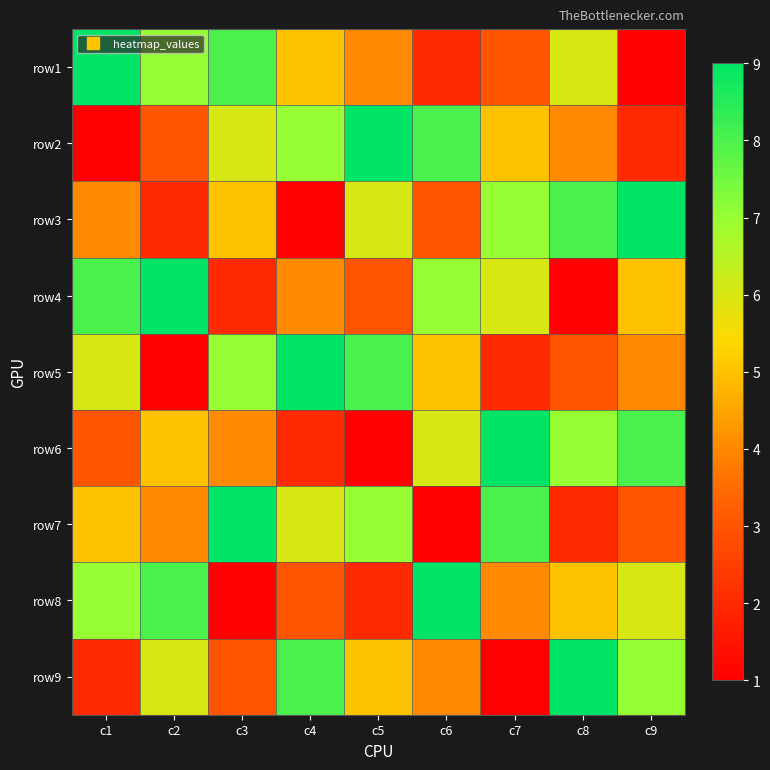

Reading left to right, extract all data points from this chart.

row1: c1=9	c2=7	c3=8	c4=5	c5=4	c6=2	c7=3	c8=6	c9=1
row2: c1=1	c2=3	c3=6	c4=7	c5=9	c6=8	c7=5	c8=4	c9=2
row3: c1=4	c2=2	c3=5	c4=1	c5=6	c6=3	c7=7	c8=8	c9=9
row4: c1=8	c2=9	c3=2	c4=4	c5=3	c6=7	c7=6	c8=1	c9=5
row5: c1=6	c2=1	c3=7	c4=9	c5=8	c6=5	c7=2	c8=3	c9=4
row6: c1=3	c2=5	c3=4	c4=2	c5=1	c6=6	c7=9	c8=7	c9=8
row7: c1=5	c2=4	c3=9	c4=6	c5=7	c6=1	c7=8	c8=2	c9=3
row8: c1=7	c2=8	c3=1	c4=3	c5=2	c6=9	c7=4	c8=5	c9=6
row9: c1=2	c2=6	c3=3	c4=8	c5=5	c6=4	c7=1	c8=9	c9=7